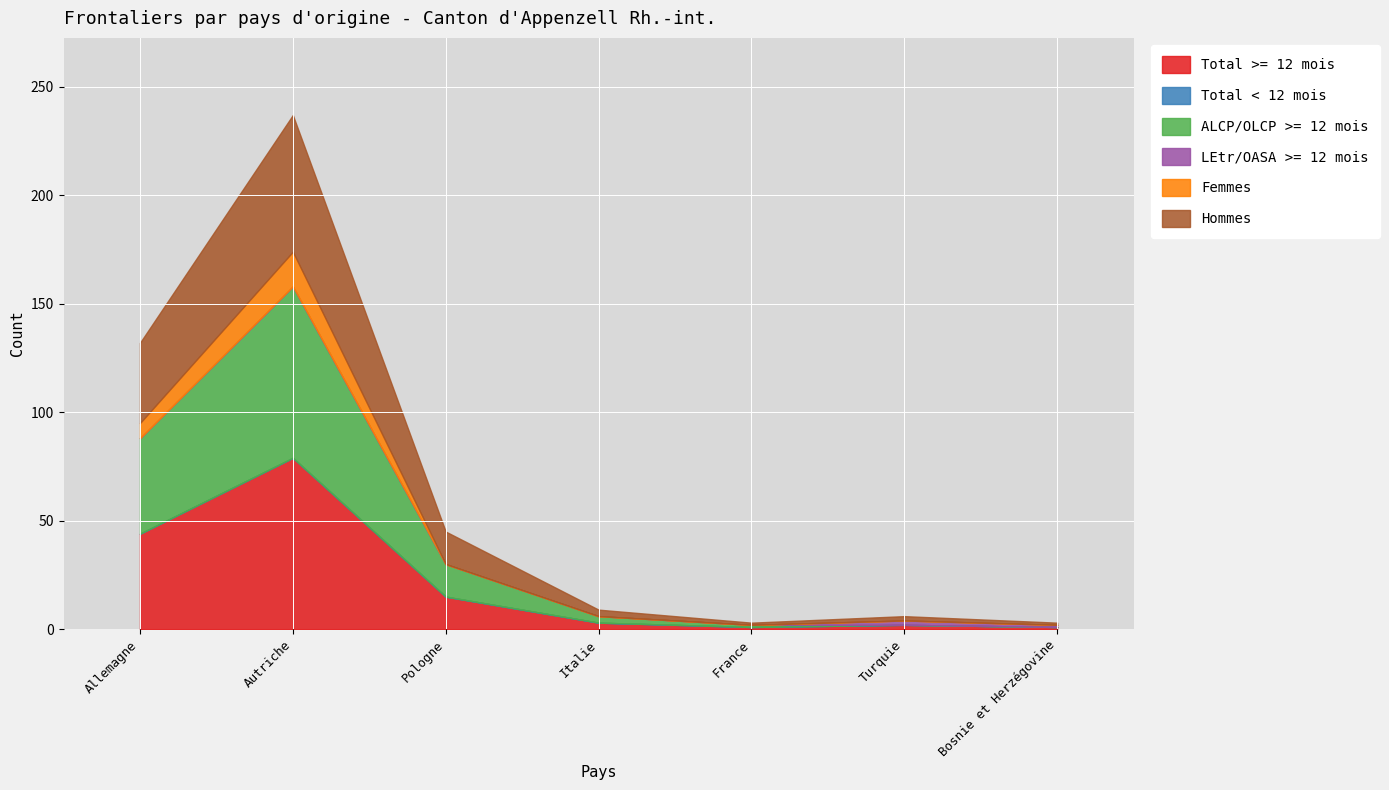

True or false: Total < 12 mois and Hommes cross at least once.

False